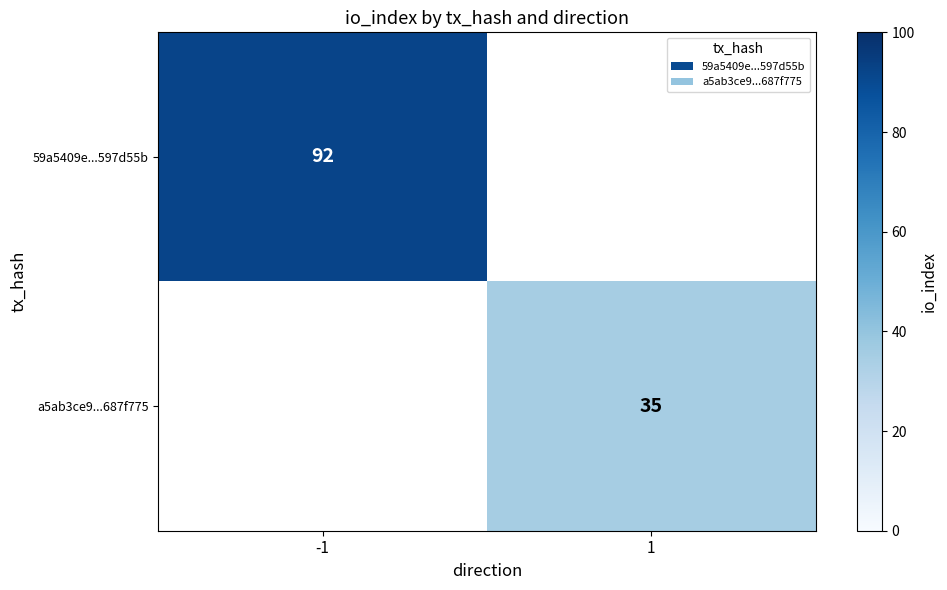

True or false: 59a5409e...597d55b has a value of 60.6 at -1.

False